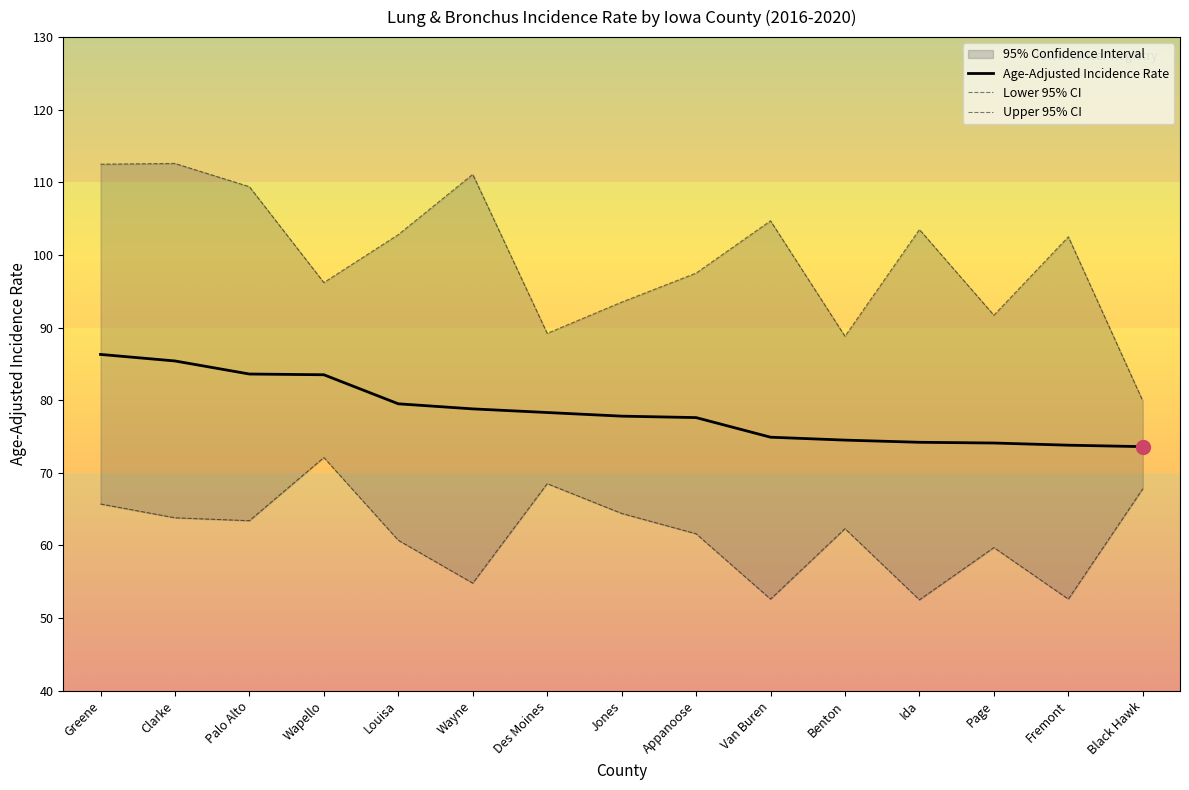

How many distinct data groups are displayed?

3